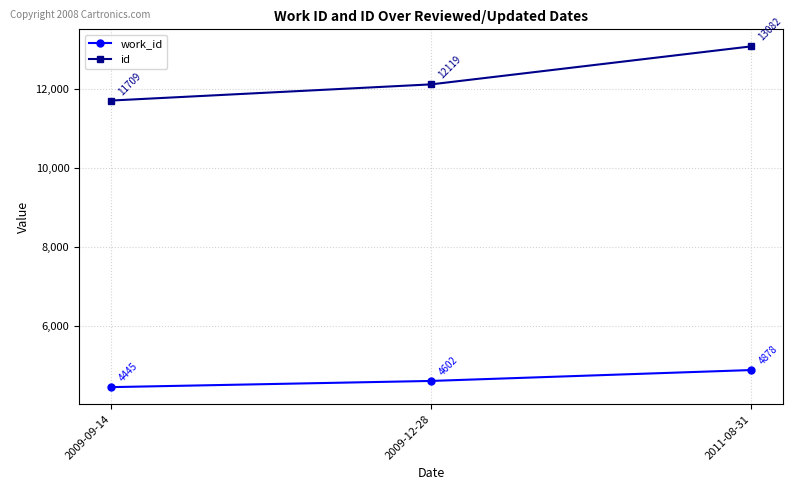

Which category has the highest value across all series?

2011-08-31